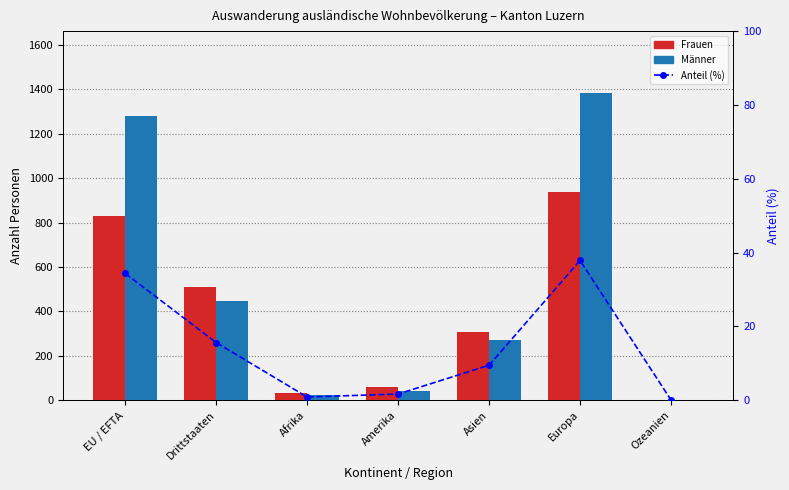

At which label does Anteil (%) first exceed 9?

EU / EFTA